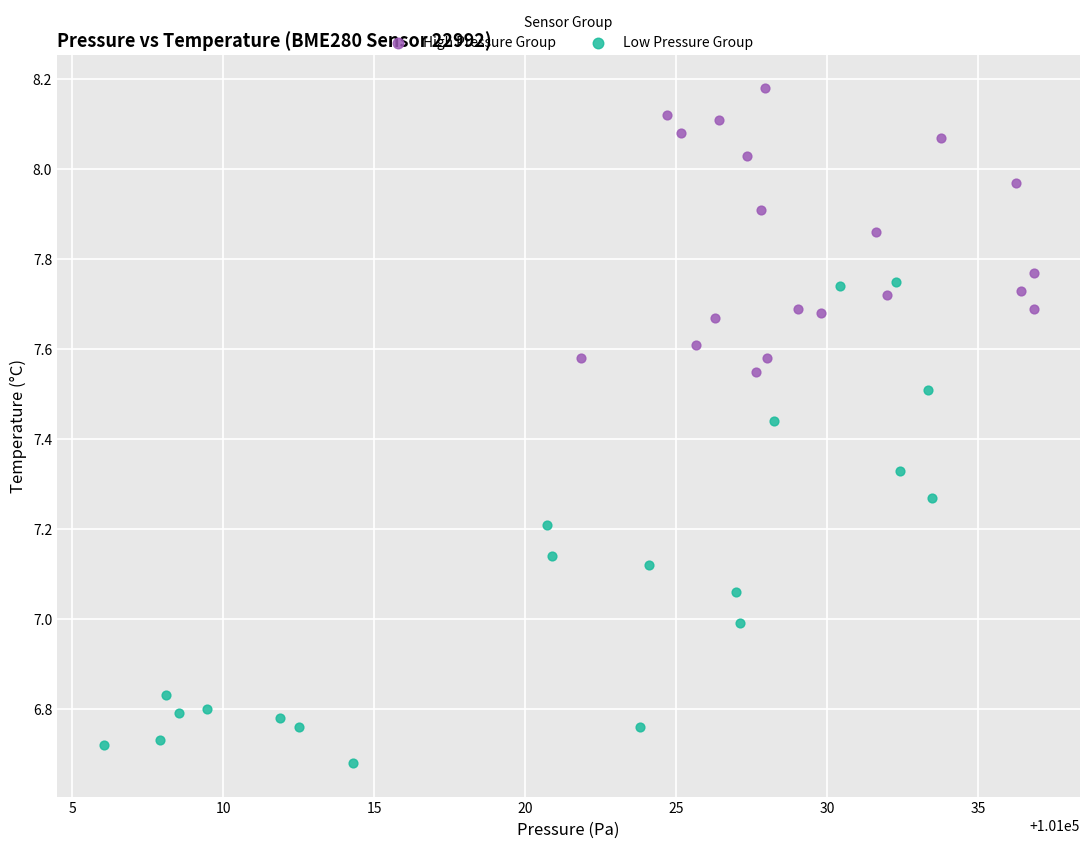

Which series has the widest spread of Y values?

Low Pressure Group